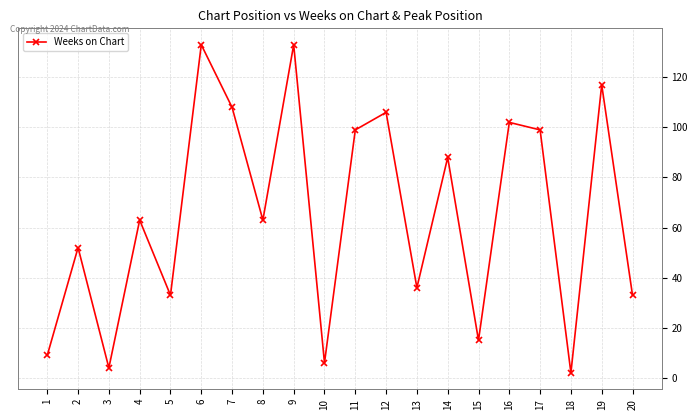

What is the value of the 11th point from the left?

99